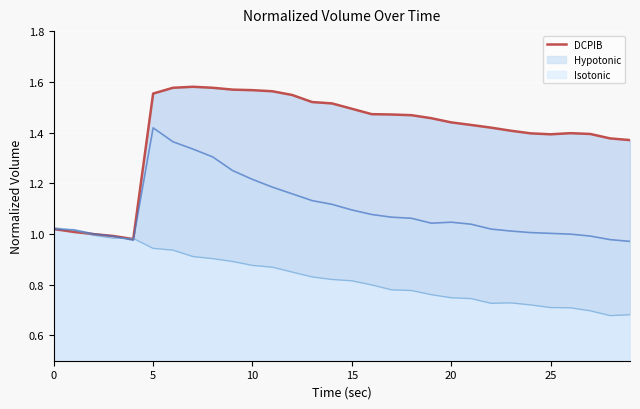

How many interior local peaks does the Hypotonic_line series have?

2